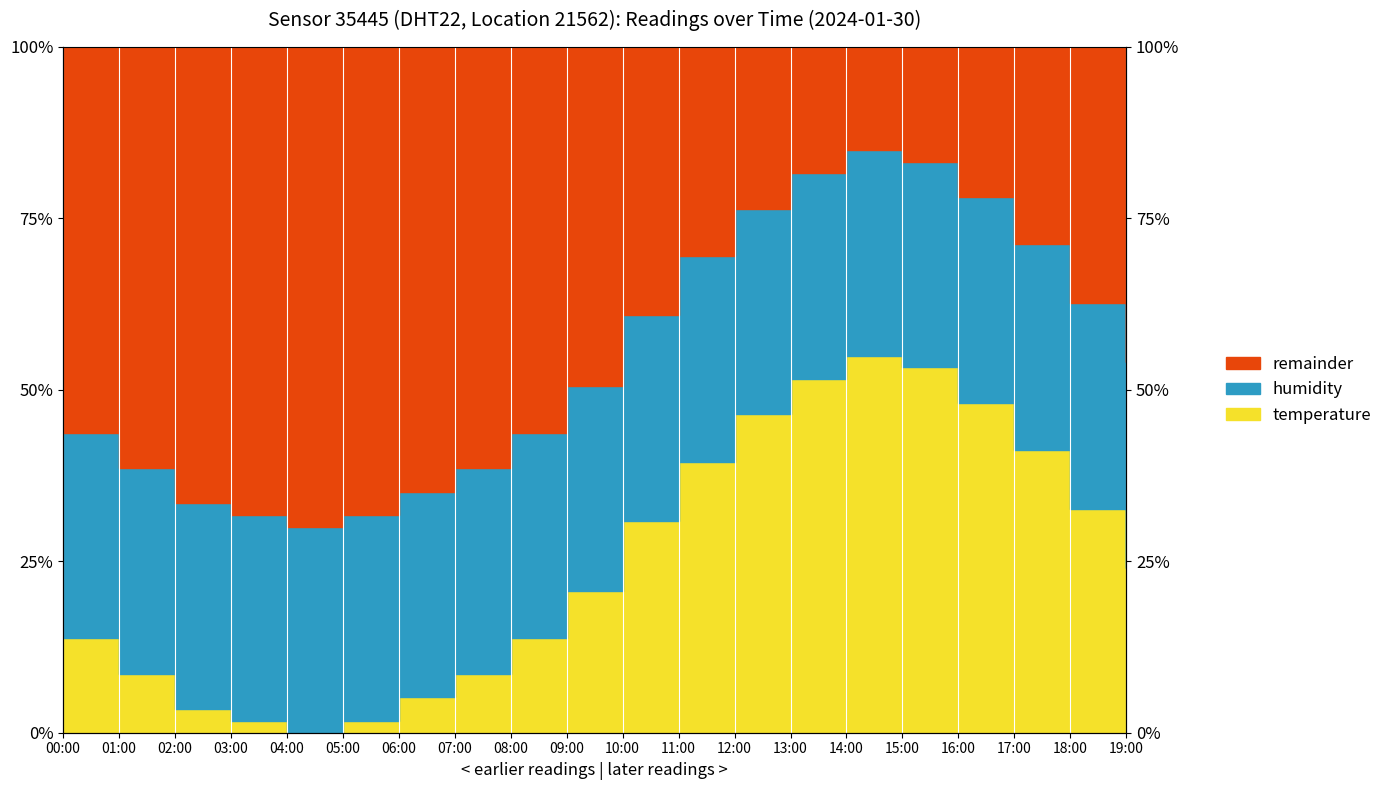

Reading left to right, what are all the values shown in this chart?

0.1	0.1	0.0	0.0	0.0	0.0	0.1	0.1	0.1	0.2	0.3	0.4	0.5	0.5	0.6	0.5	0.5	0.4	0.3	0.2